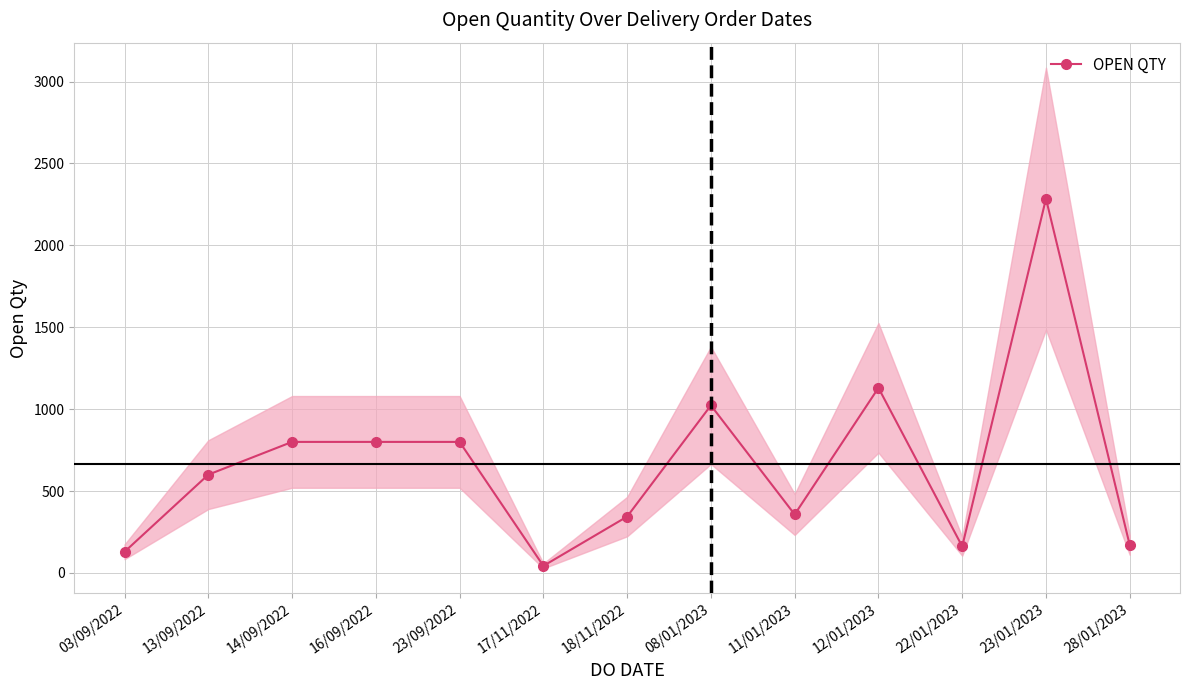

What is the difference between the second highest and second lowest values?

1001